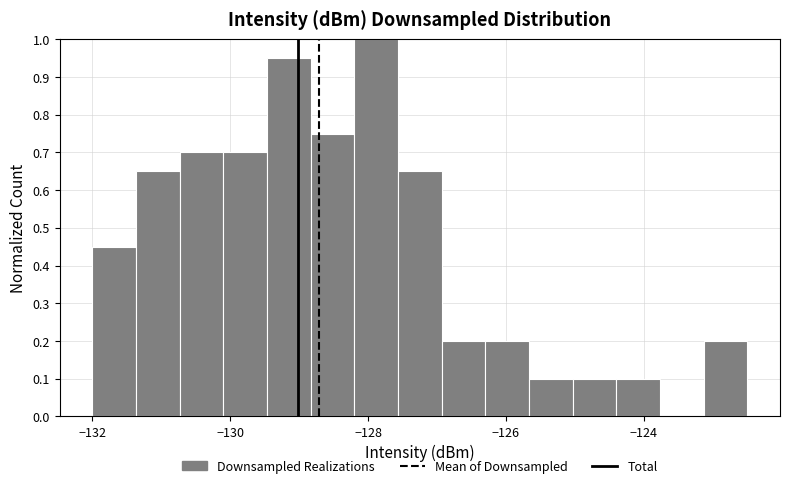

Read against the x-axis, roughly where is the centre of the tallest bar?

-127.8